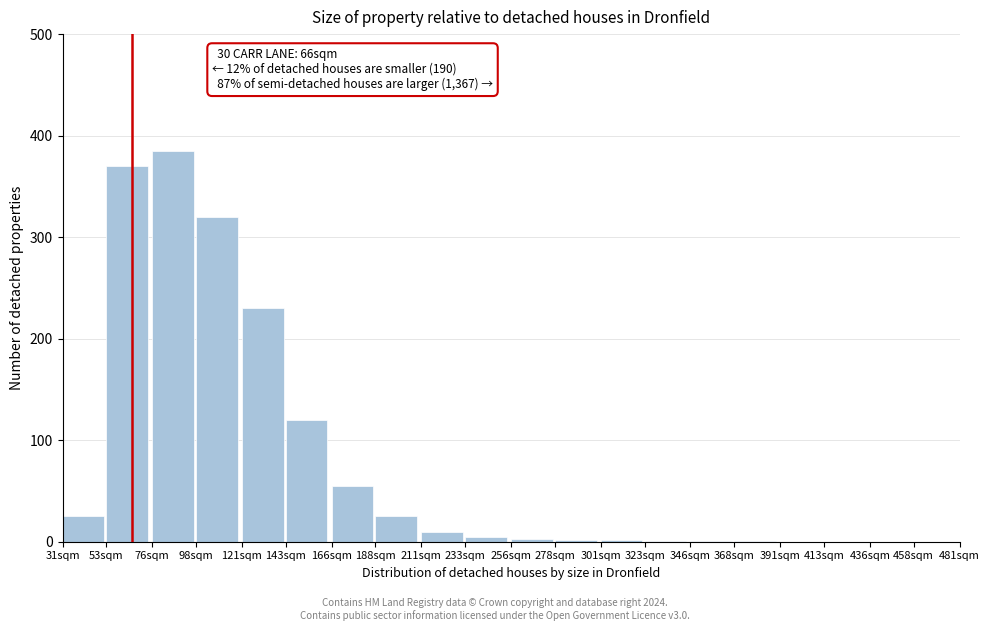

What is the sum of all values?

1555